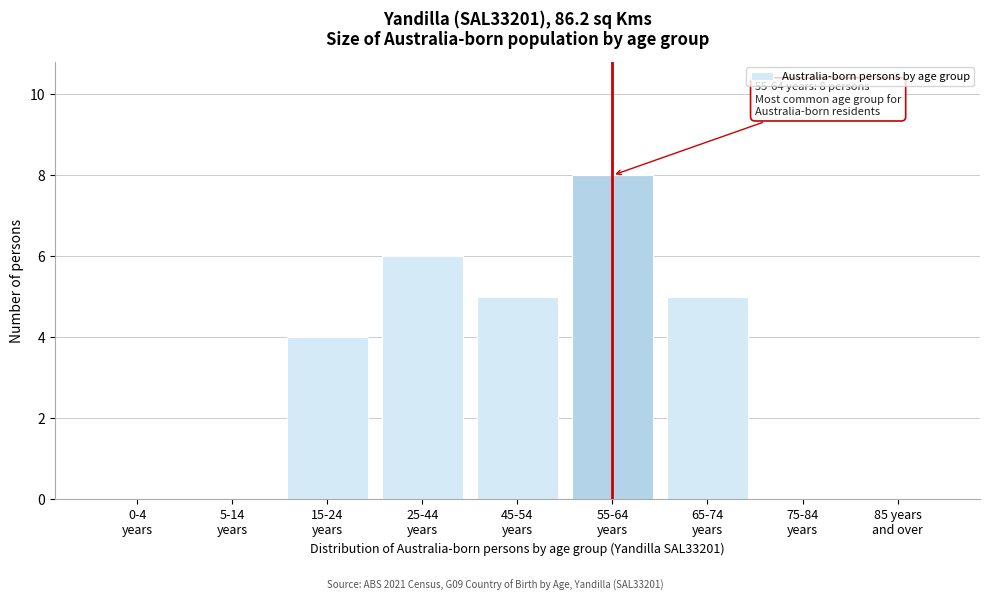

What is the sum of all values?

28